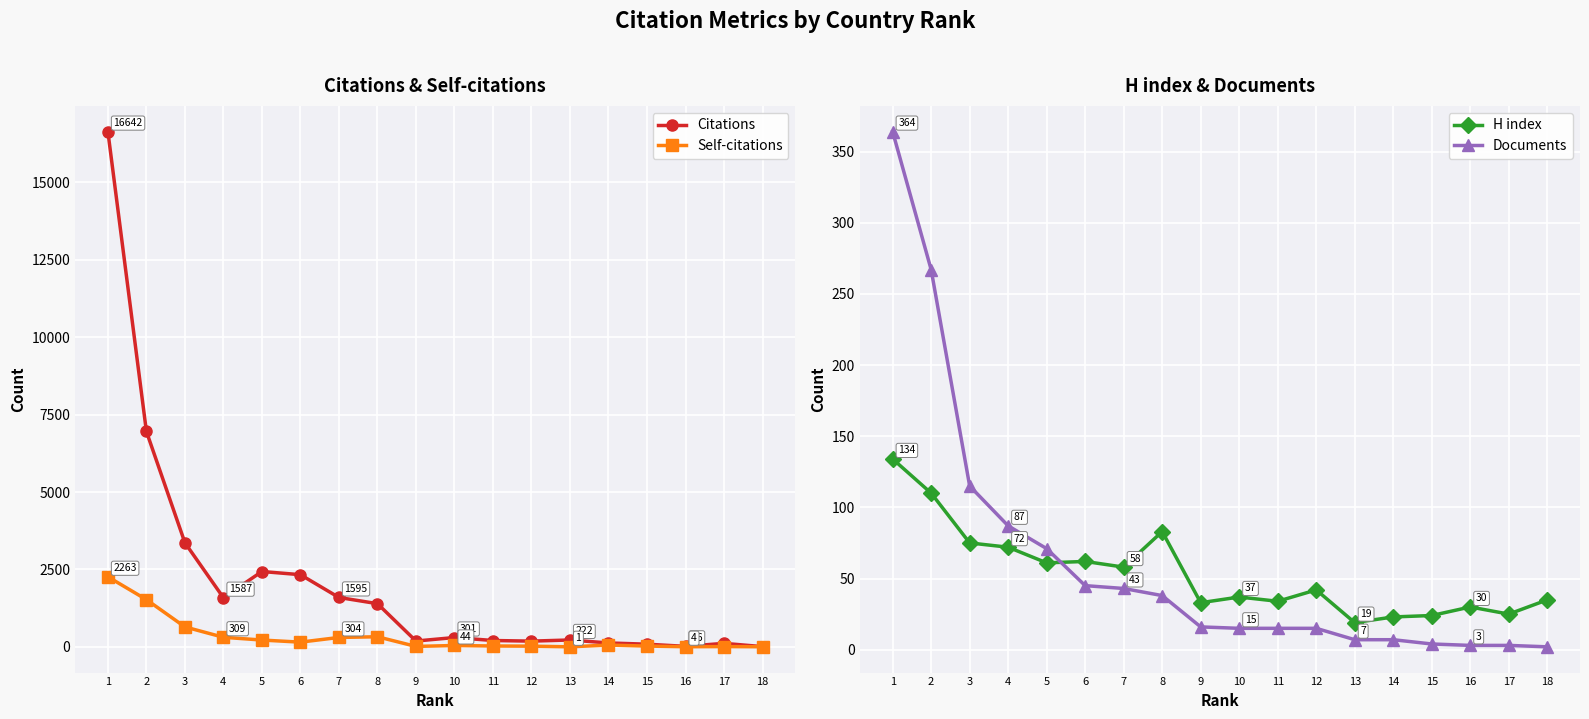

At which category is the sum across all series the highest?

1